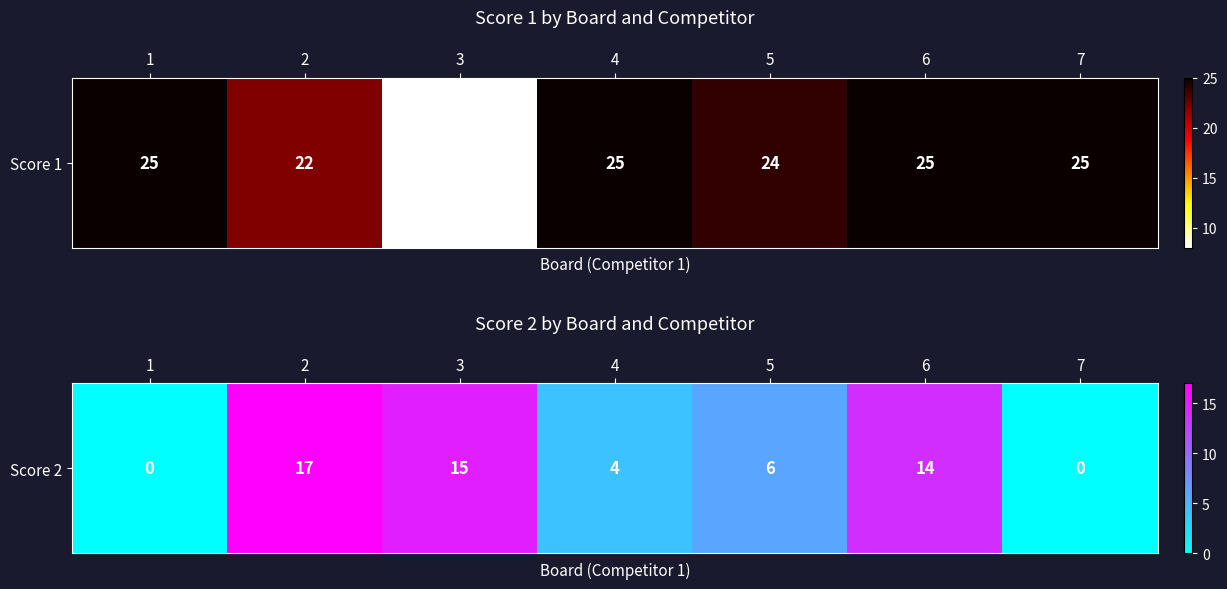

The chart shows a value of -10 at 1. True or false?

False